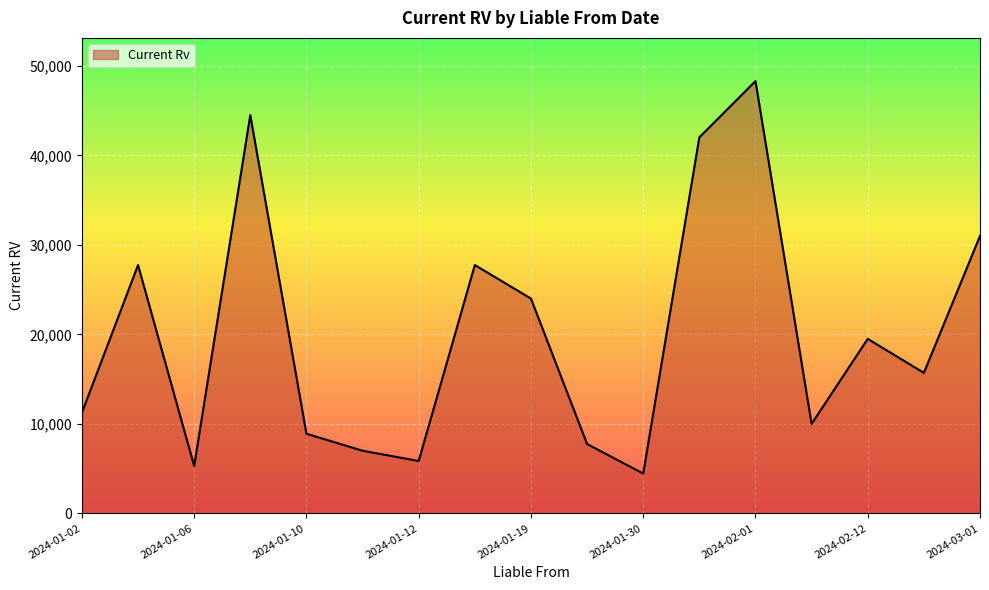

What is the minimum value shown in the chart?

4450